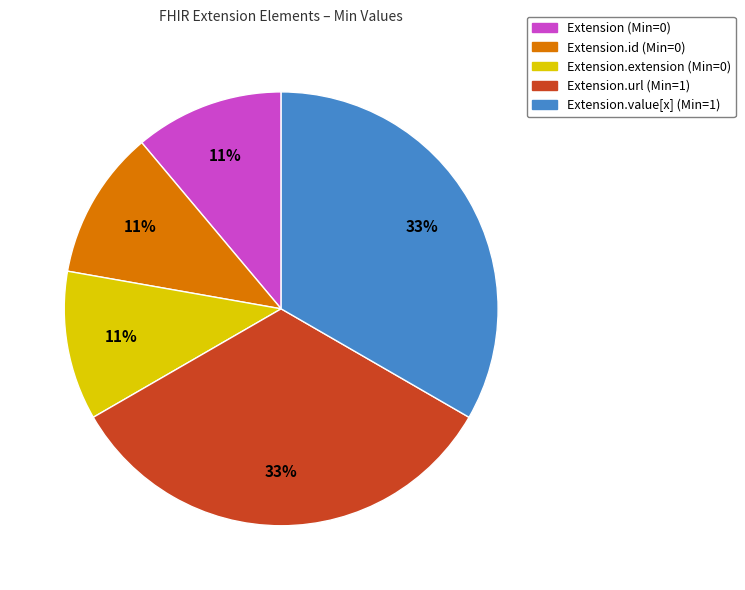

Is there any slice that represents more than half of the pie?

No